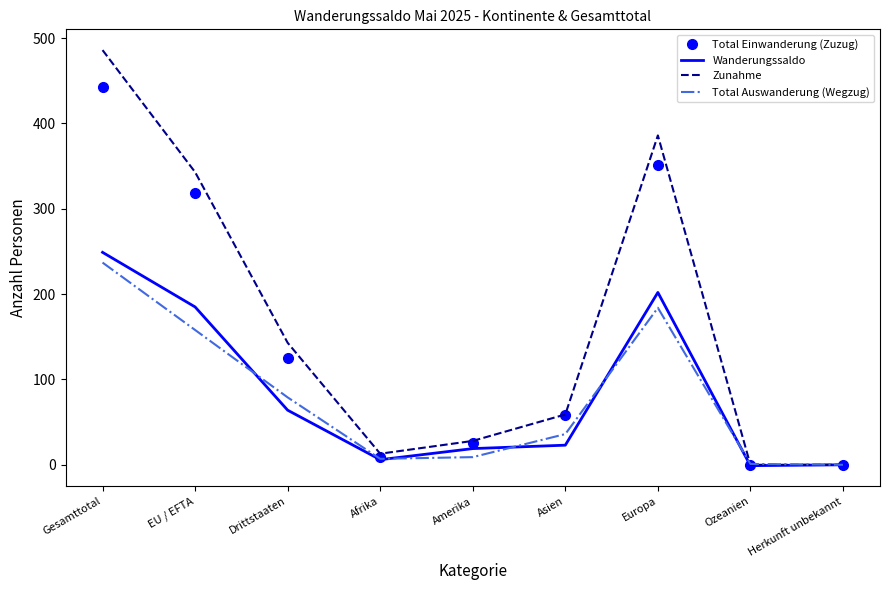

Between Gesamttotal and EU / EFTA, which series saw the biggest shift?

Zunahme